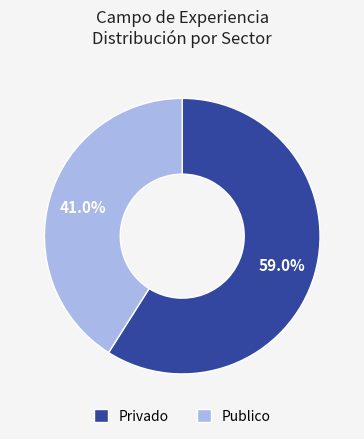

Which has a higher value, Publico or Privado?

Privado